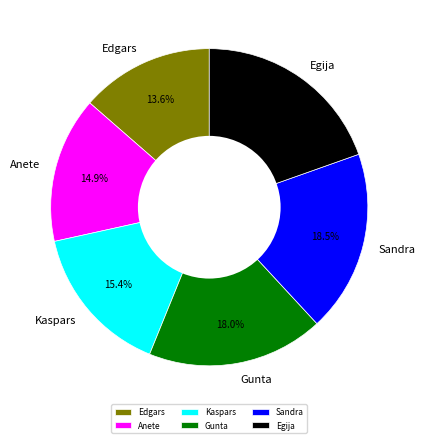

Rank the categories by value from lowest to highest.

Edgars, Anete, Kaspars, Gunta, Sandra, Egija